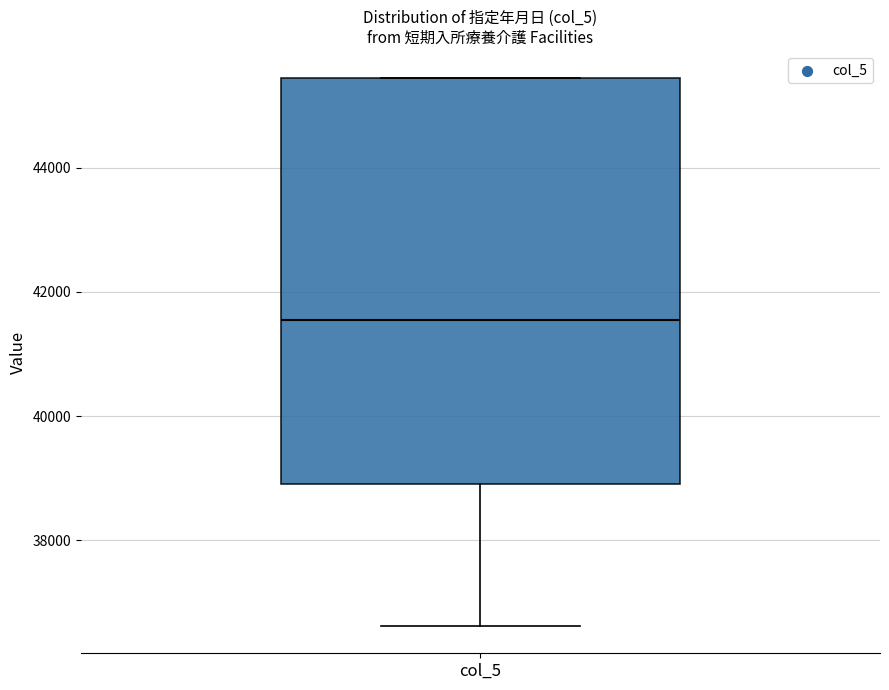

Where does the median line of the box for col_5 sit on the y-axis? The values are not printed on the chart, so give them approximately, as read against the axis.

41600